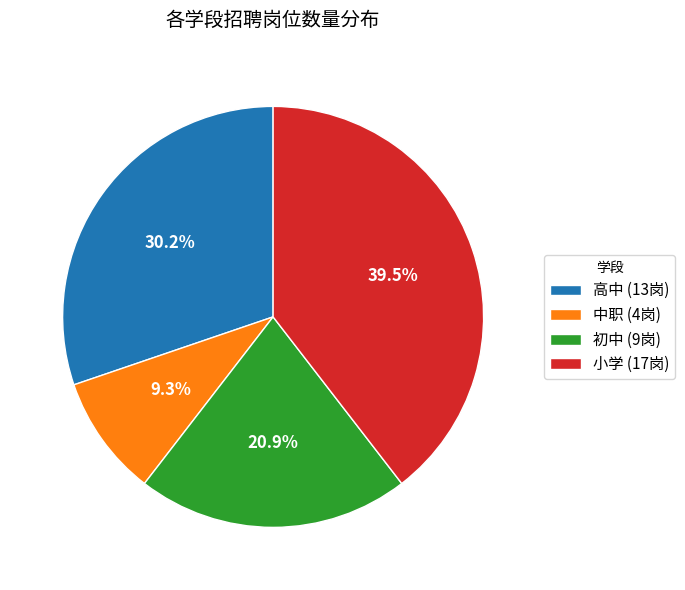

How many segments does this pie chart have?

4